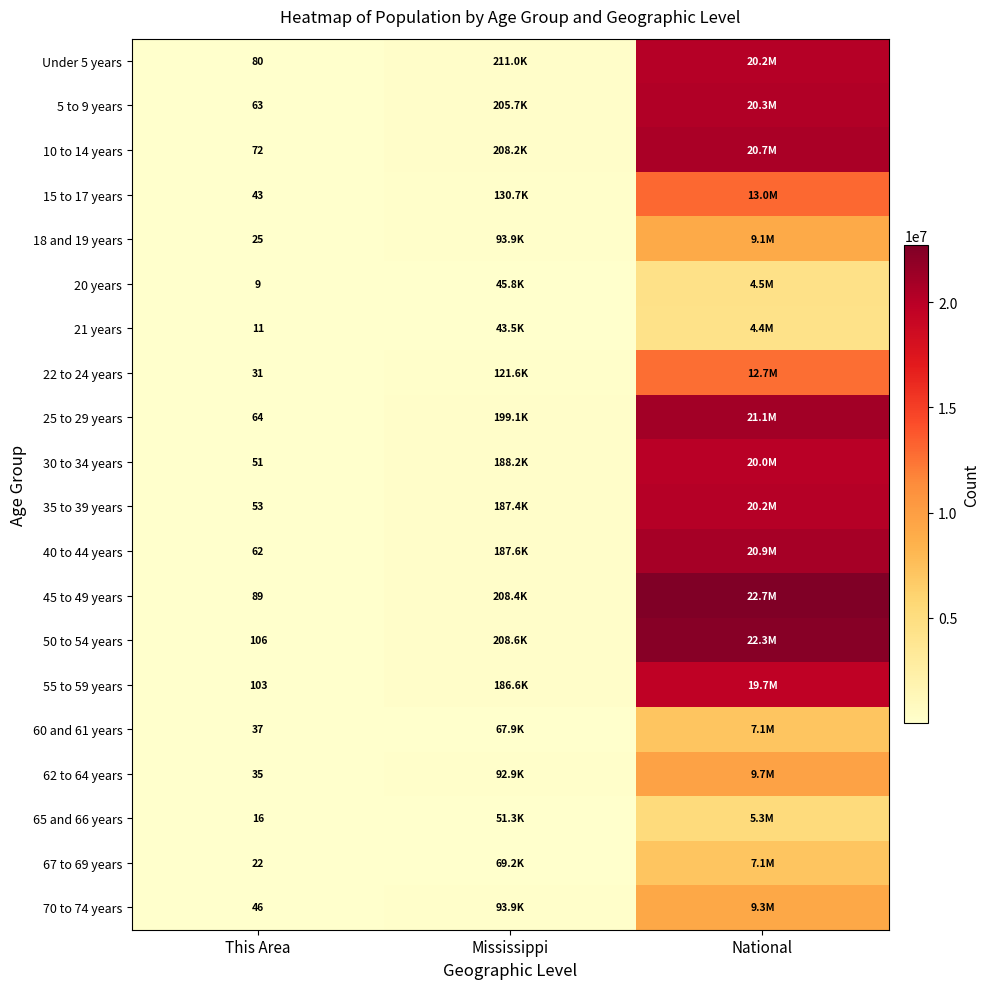

At which category is the sum across all series the highest?

National